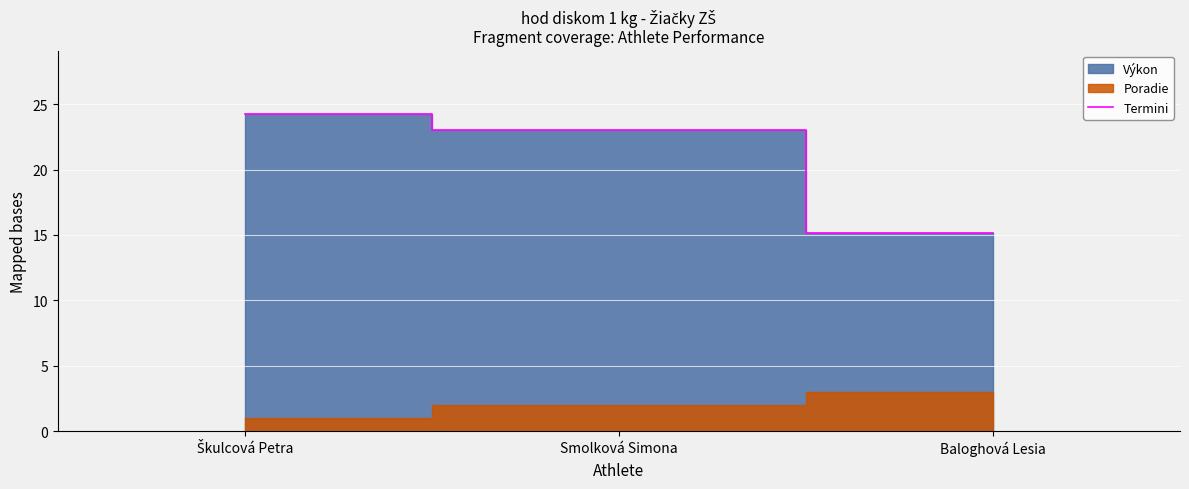

What is the maximum value shown in the chart?

24.2